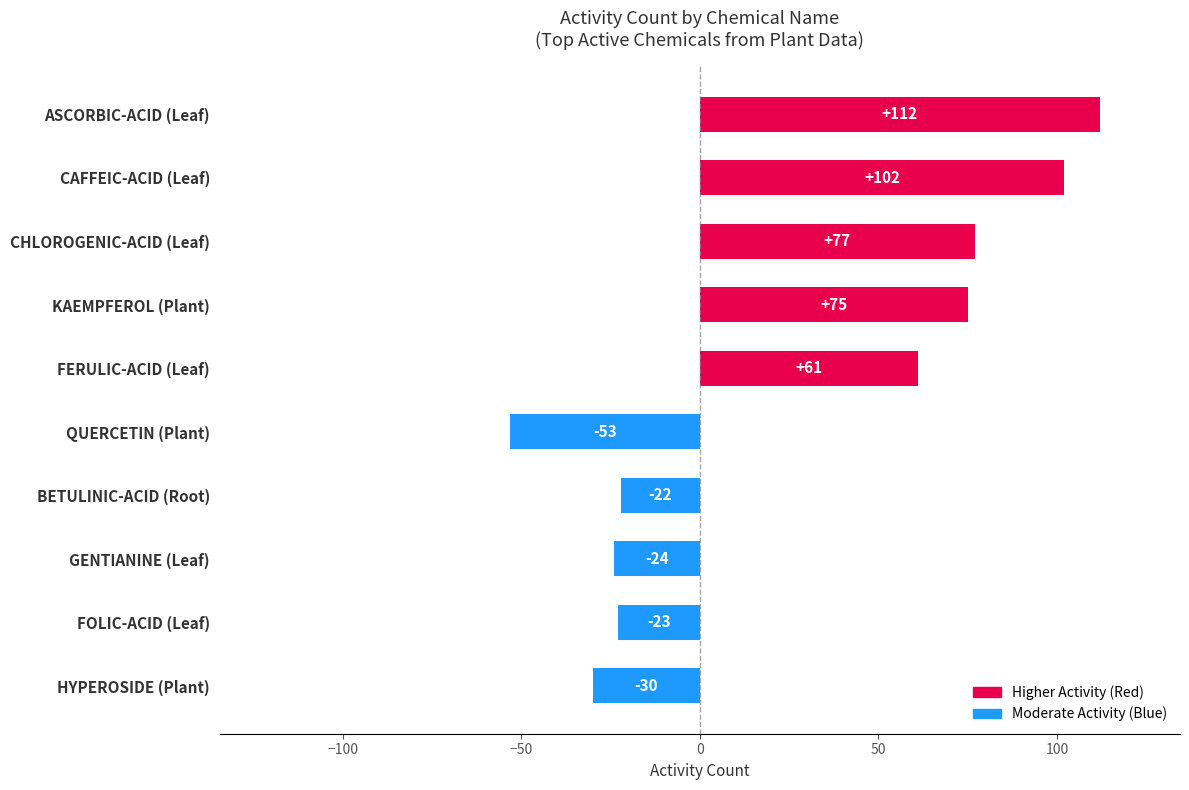

List the labels in order of value, smallest first.

QUERCETIN (Plant), HYPEROSIDE (Plant), GENTIANINE (Leaf), FOLIC-ACID (Leaf), BETULINIC-ACID (Root), FERULIC-ACID (Leaf), KAEMPFEROL (Plant), CHLOROGENIC-ACID (Leaf), CAFFEIC-ACID (Leaf), ASCORBIC-ACID (Leaf)